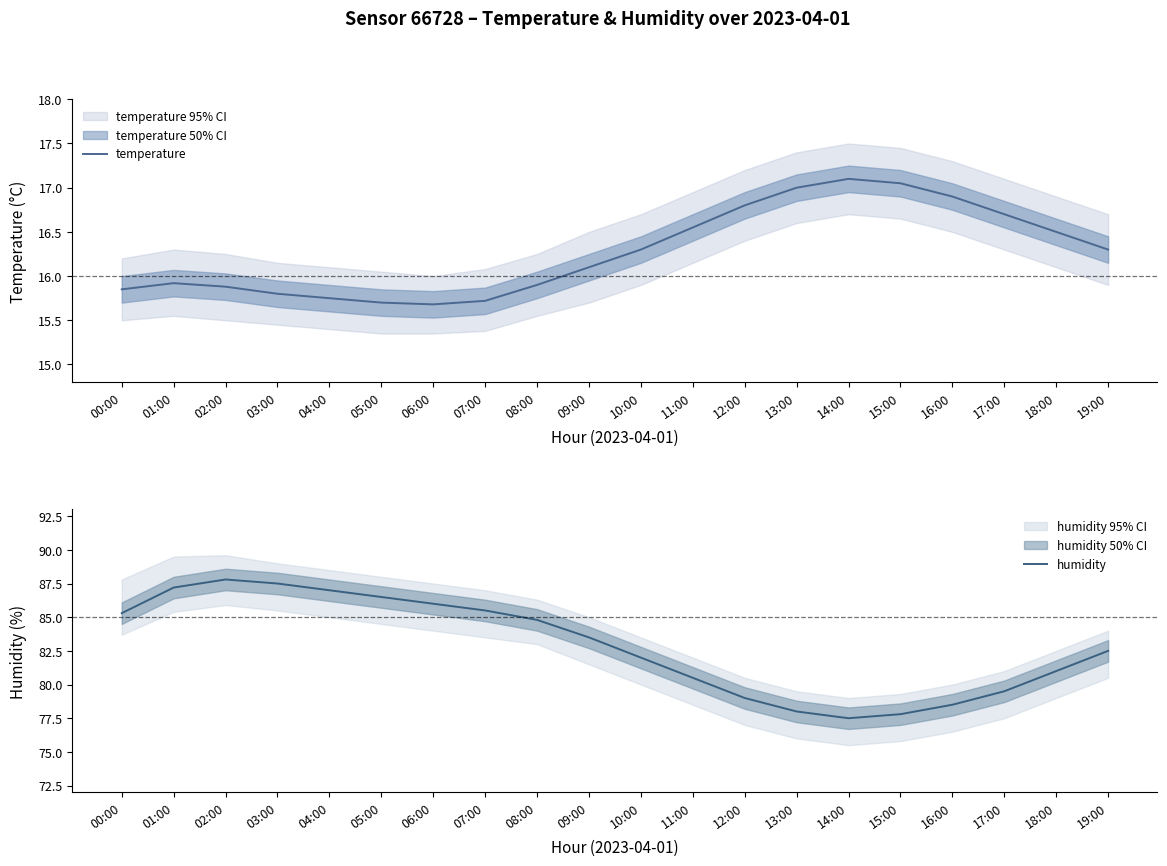

Count the number of categories in the chart.

20